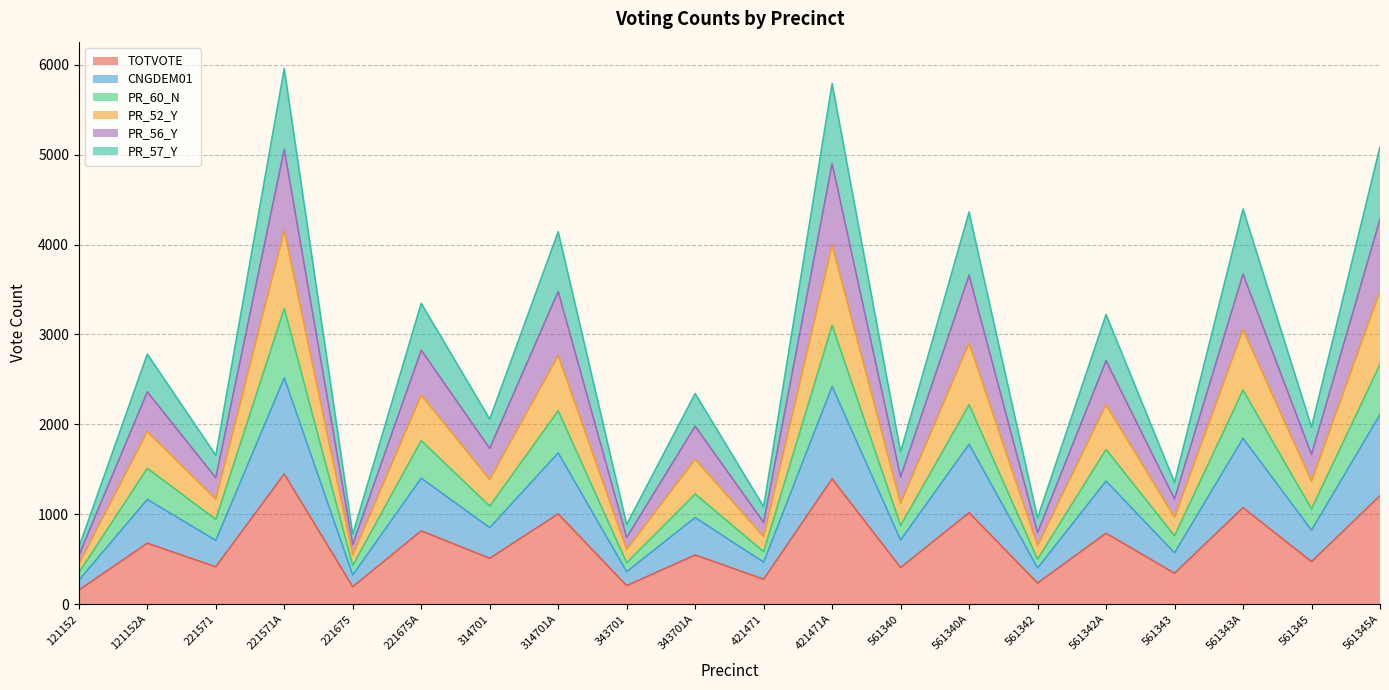

What is the total value across all series at 561345?

1970